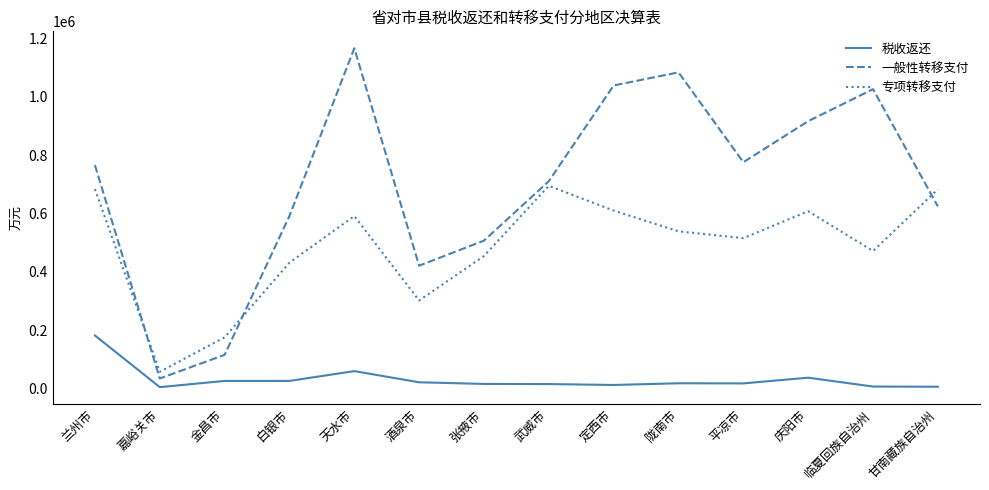

Where does the 专项转移支付 series first go above 538928?

兰州市